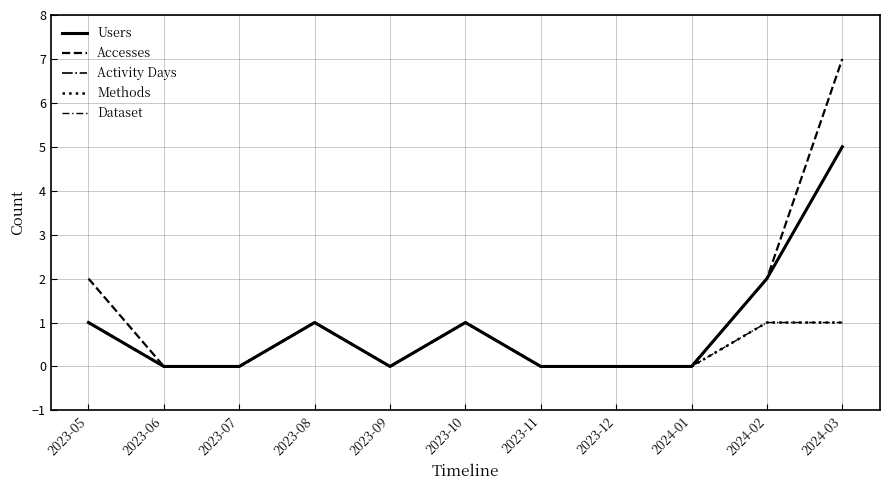

What is the label of the 1st point from the right?

2024-03